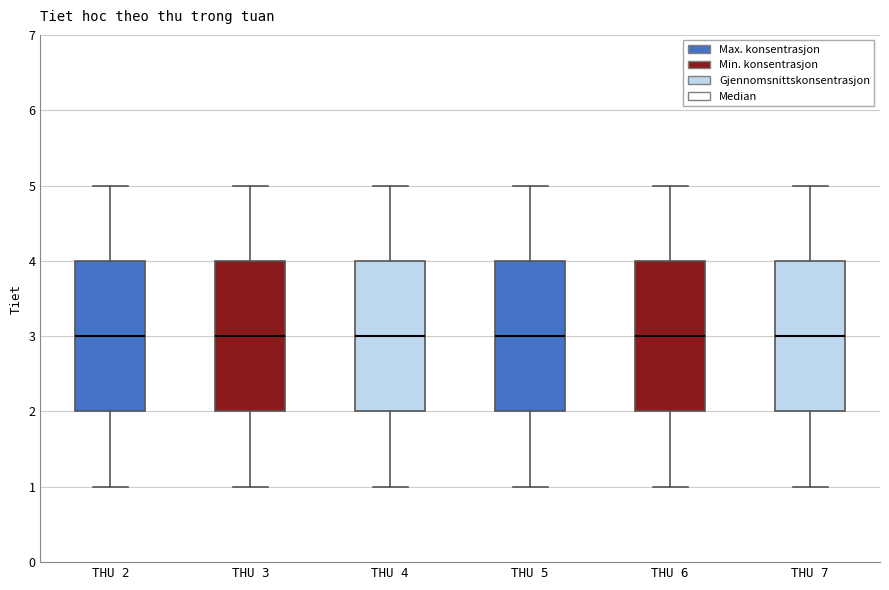

Where is the lower edge of the box for THU 4 on the y-axis? The values are not printed on the chart, so give them approximately, as read against the axis.

2